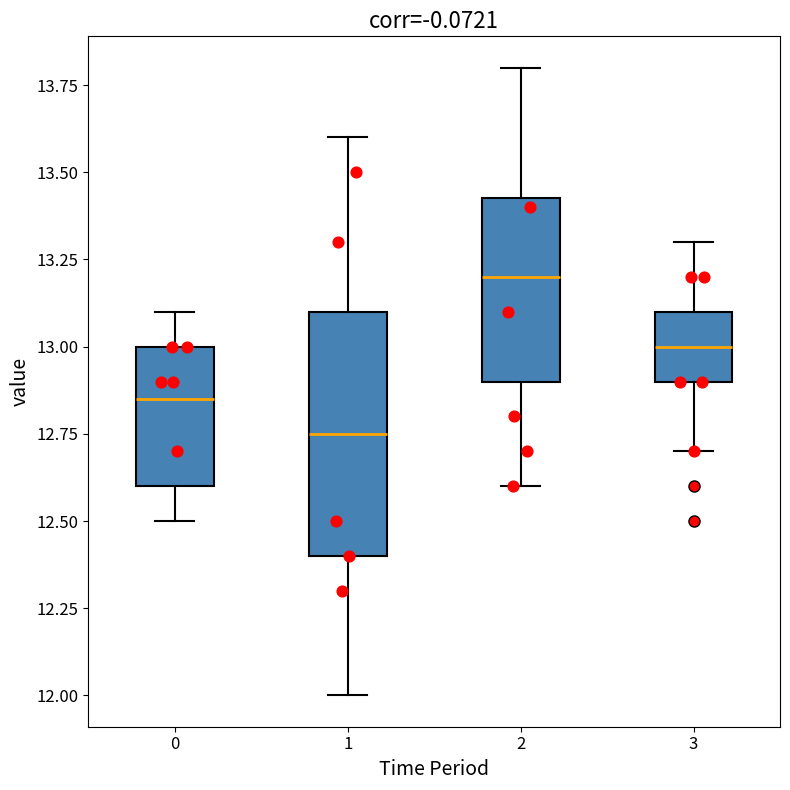

Reading left to right, read every box against the y-axis: the position of its median line, the range the box covers, and the ends of its whiskers. The values are not printed on the chart, so give them approximately, as read against the axis.

0: median 12.85, box 12.60 to 13.00, whiskers 12.50 to 13.10
1: median 12.75, box 12.40 to 13.10, whiskers 12.00 to 13.60
2: median 13.20, box 12.90 to 13.45, whiskers 12.60 to 13.80
3: median 13.00, box 12.90 to 13.10, whiskers 12.70 to 13.30